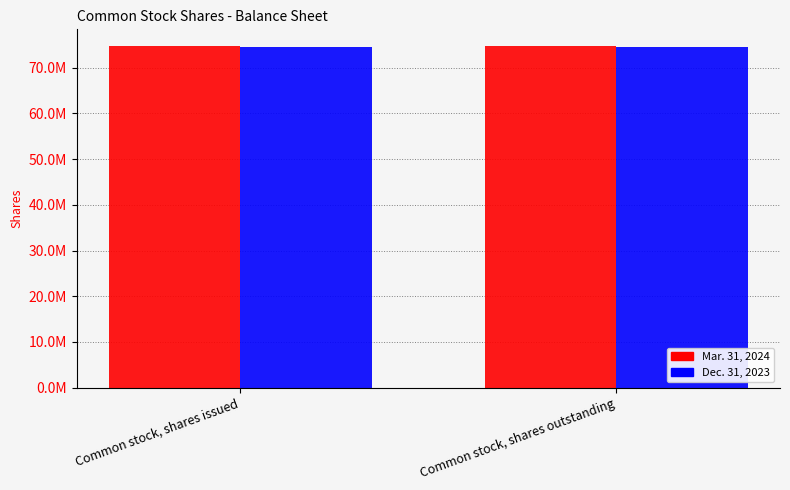

What is the highest value of the Dec. 31, 2023 series?

74517973